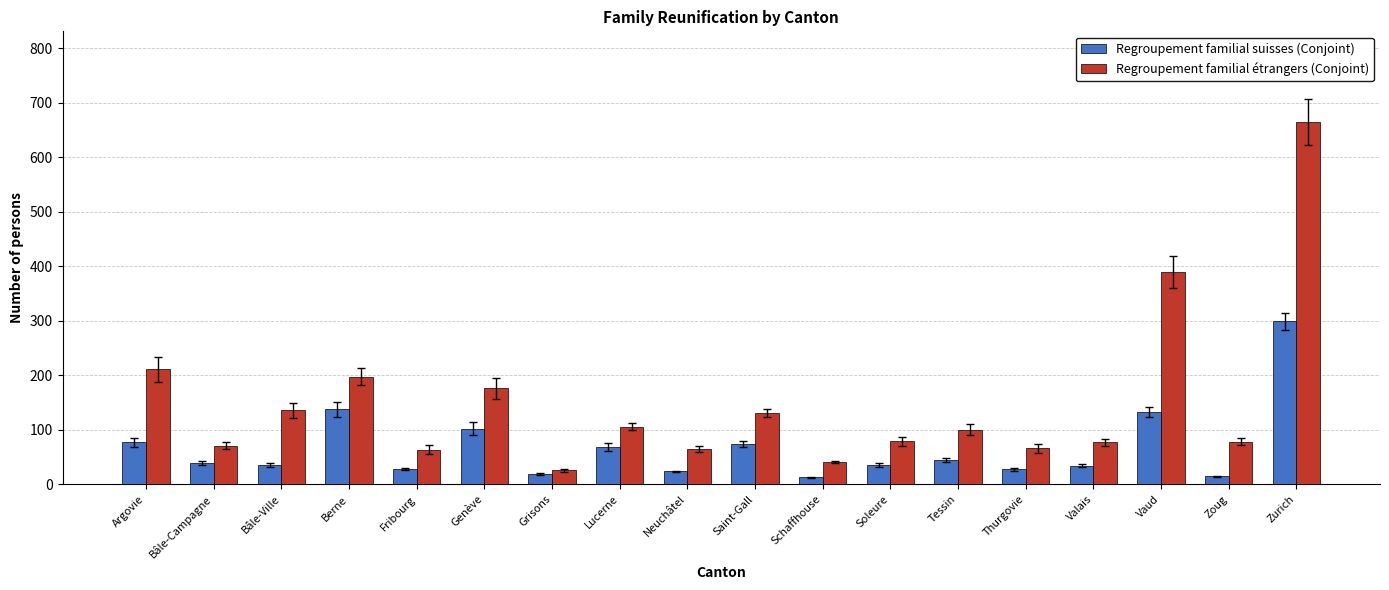

How many categories are shown in the chart?

18